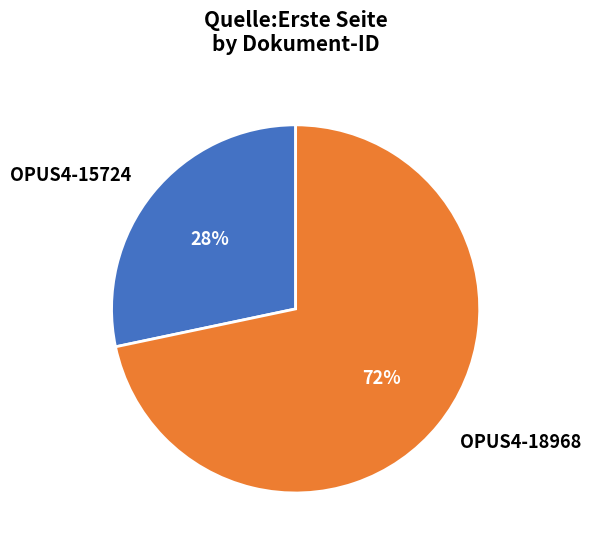

What percentage is the OPUS4-18968 slice, to the nearest percent?

72%